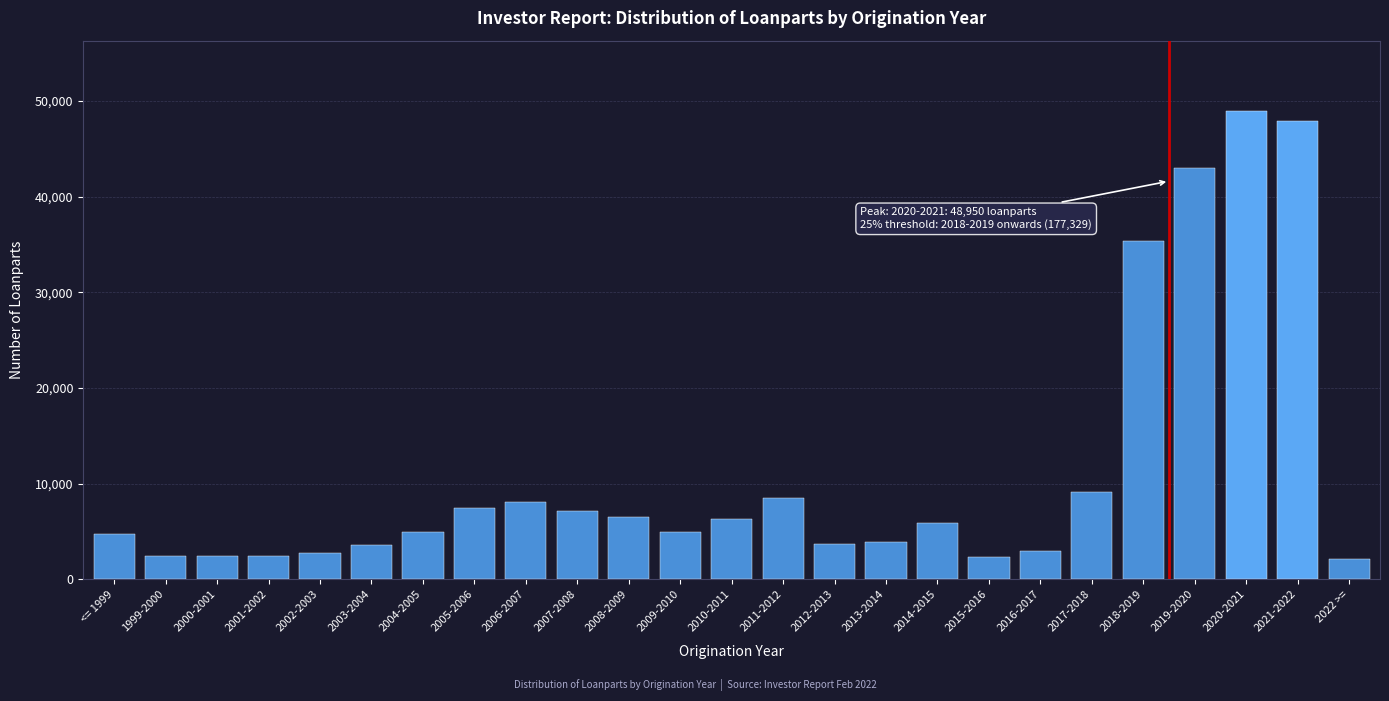

Where is the data nearest to the value 25524?

2018-2019